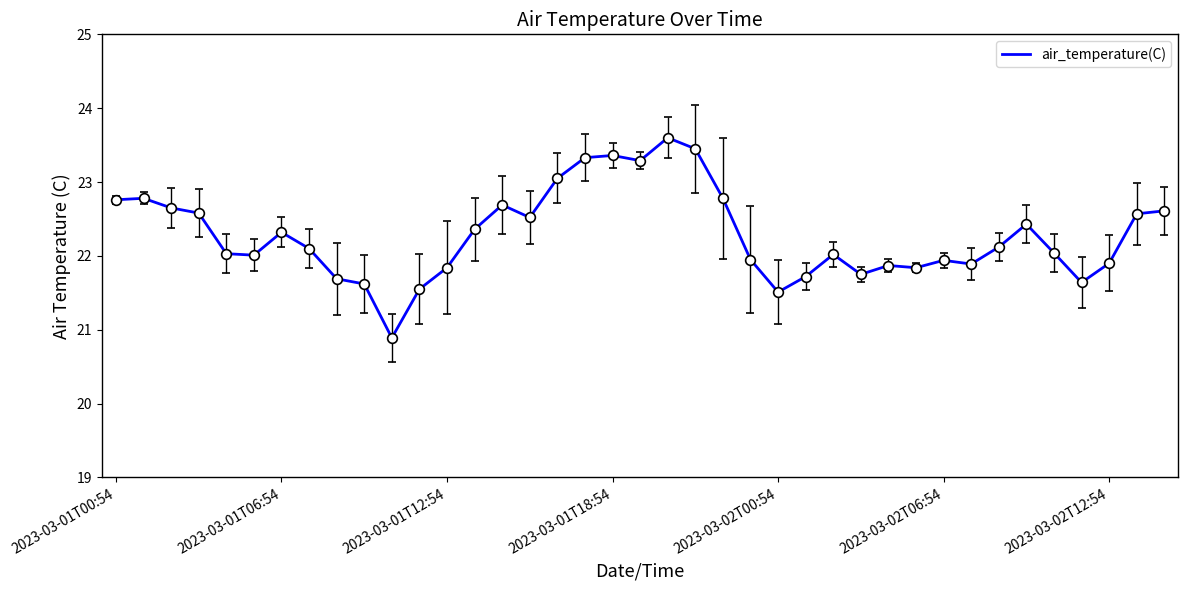

How many distinct data groups are displayed?

1